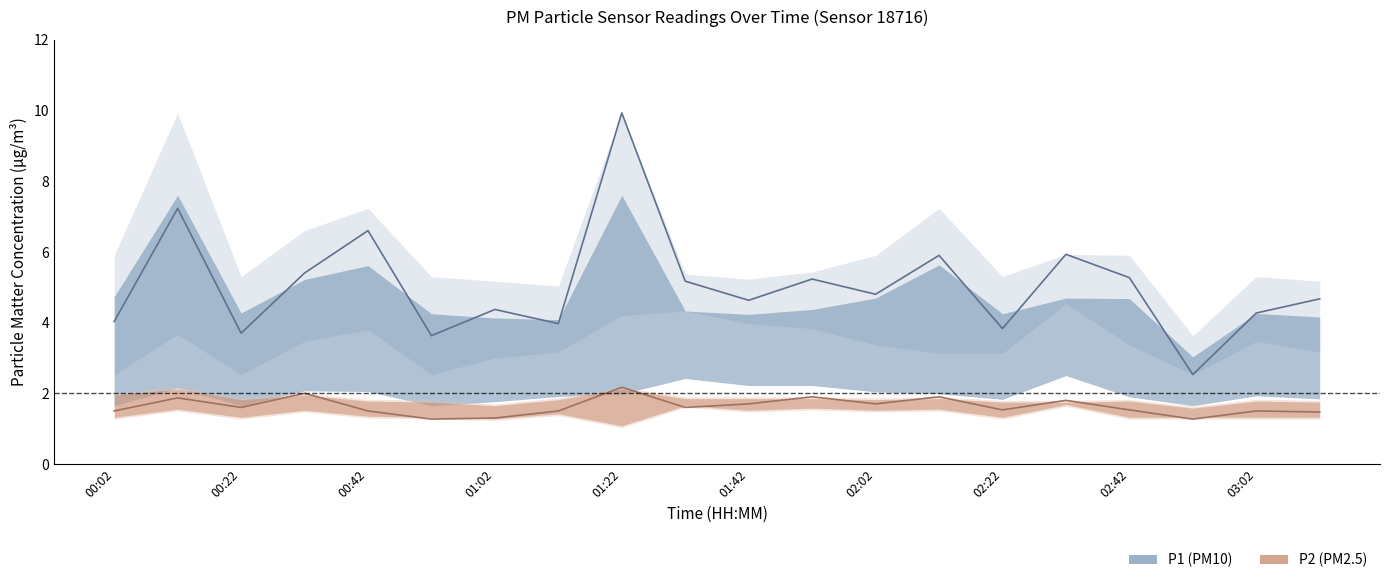

True or false: P2 and P1 intersect in this chart.

False